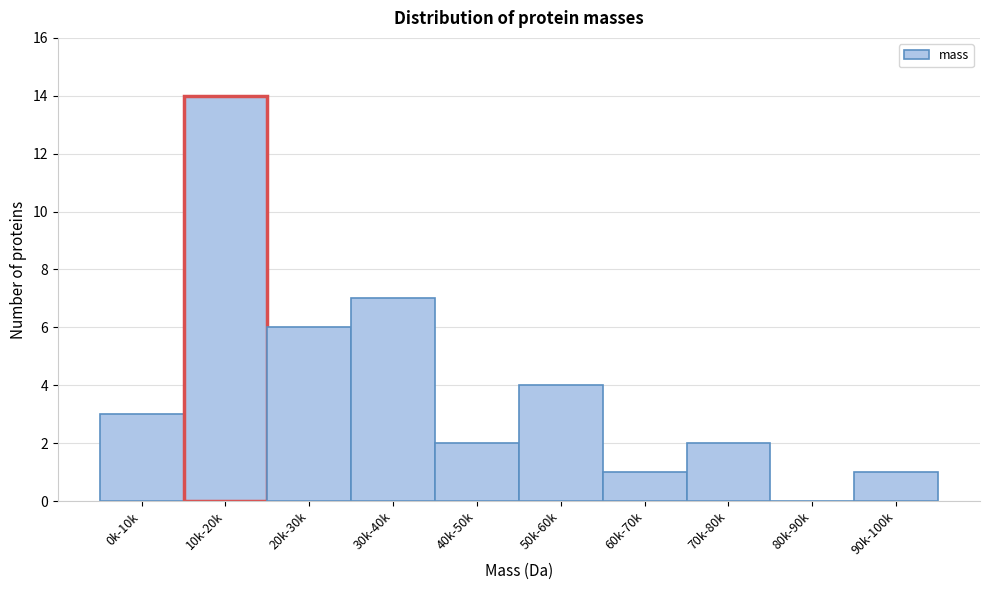

Reading left to right, transcribe all the data shown in this chart.

0k-10k=3	10k-20k=14	20k-30k=6	30k-40k=7	40k-50k=2	50k-60k=4	60k-70k=1	70k-80k=2	80k-90k=0	90k-100k=1